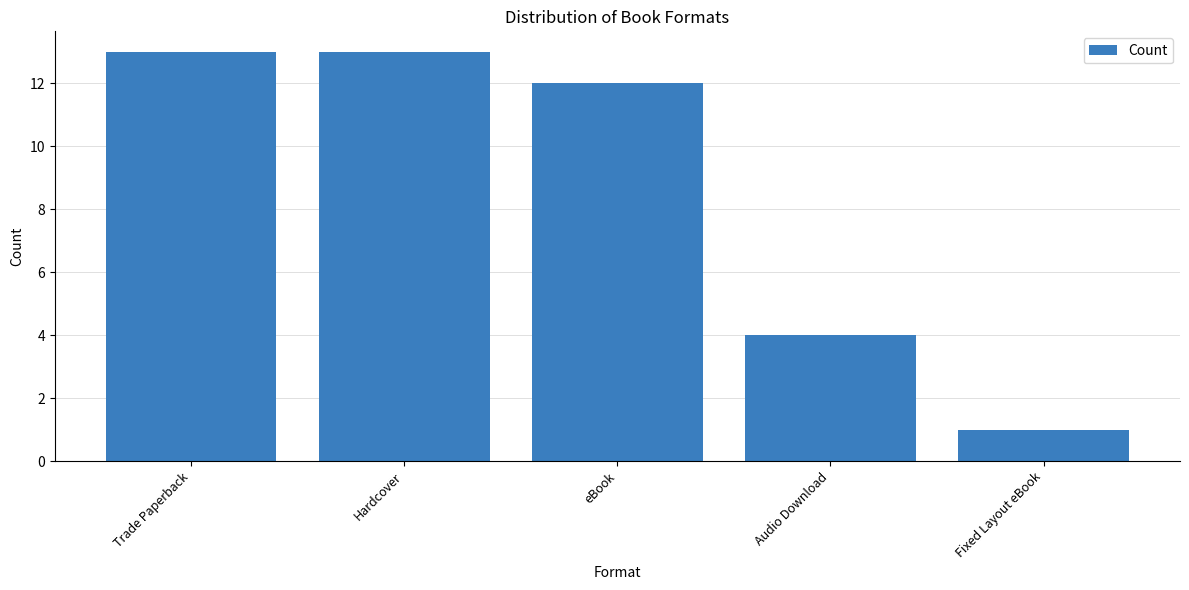

What is the label of the 1st bar from the right?

Fixed Layout eBook